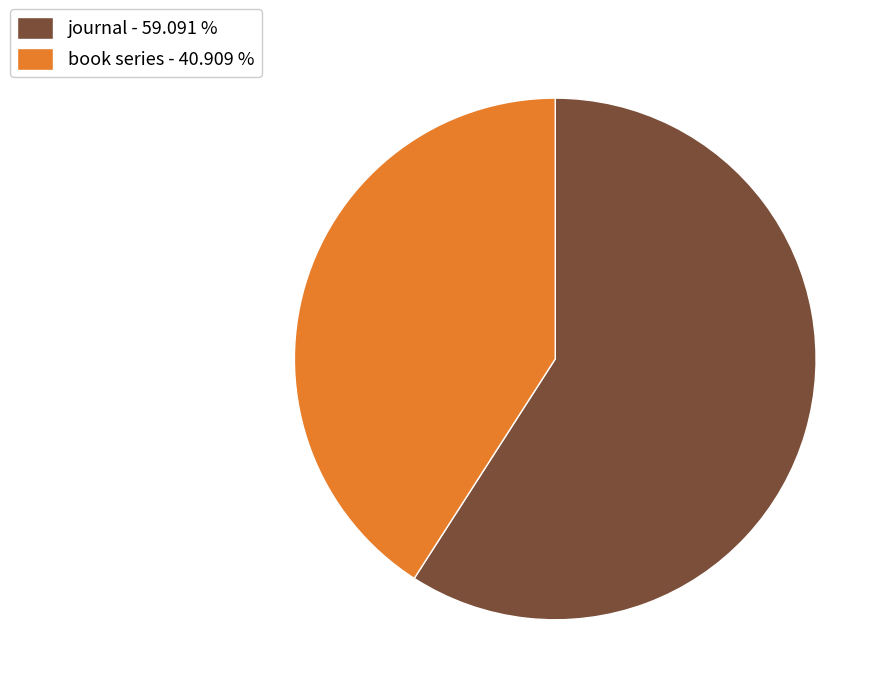

How many slices are in this pie chart?

2